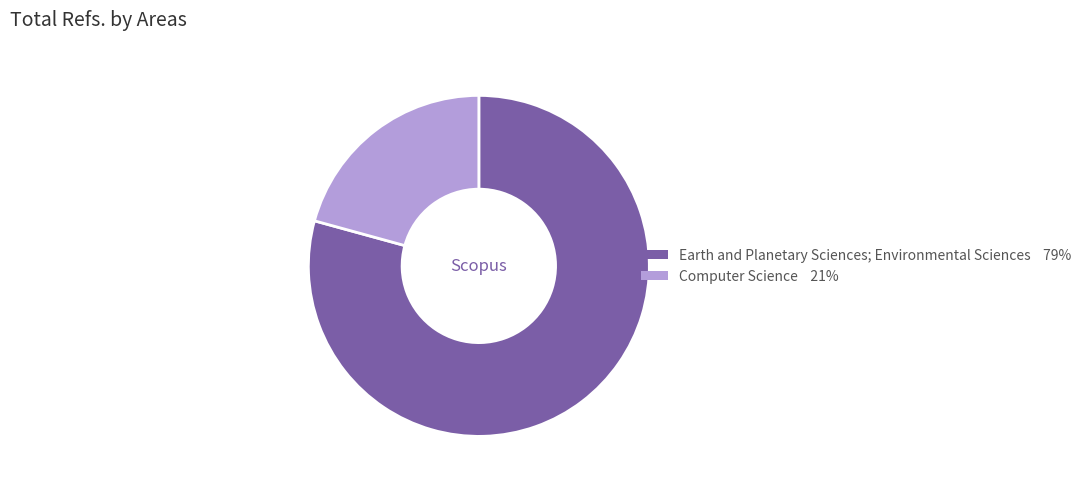

Is the sum of Computer Science and Earth and Planetary Sciences; Environmental Sciences greater than half?

Yes